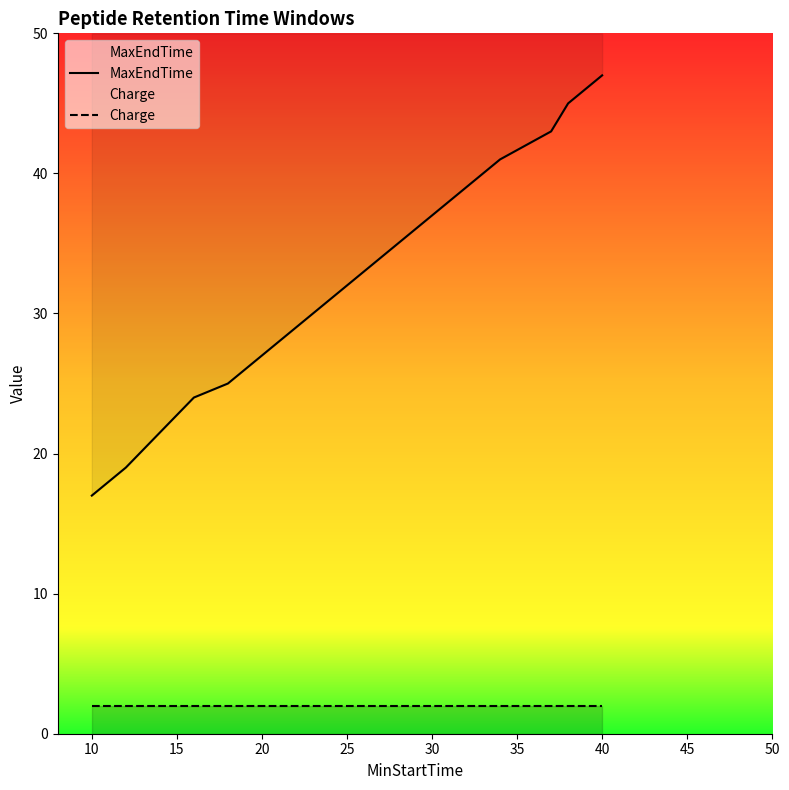

True or false: MaxEndTime and Charge intersect in this chart.

False